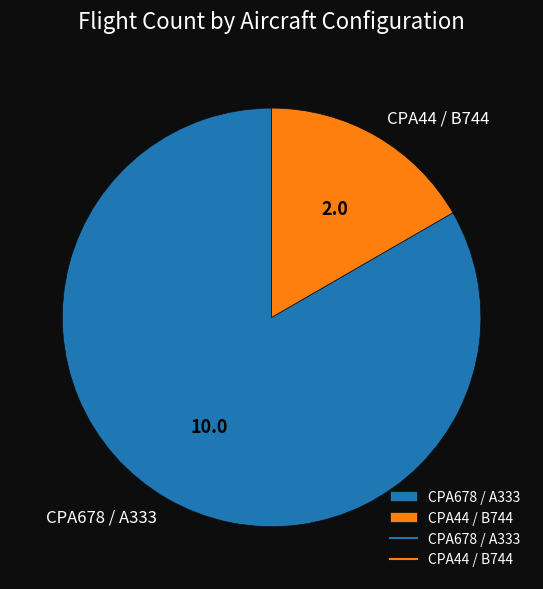

Rank the categories by value from highest to lowest.

CPA678 / A333, CPA44 / B744